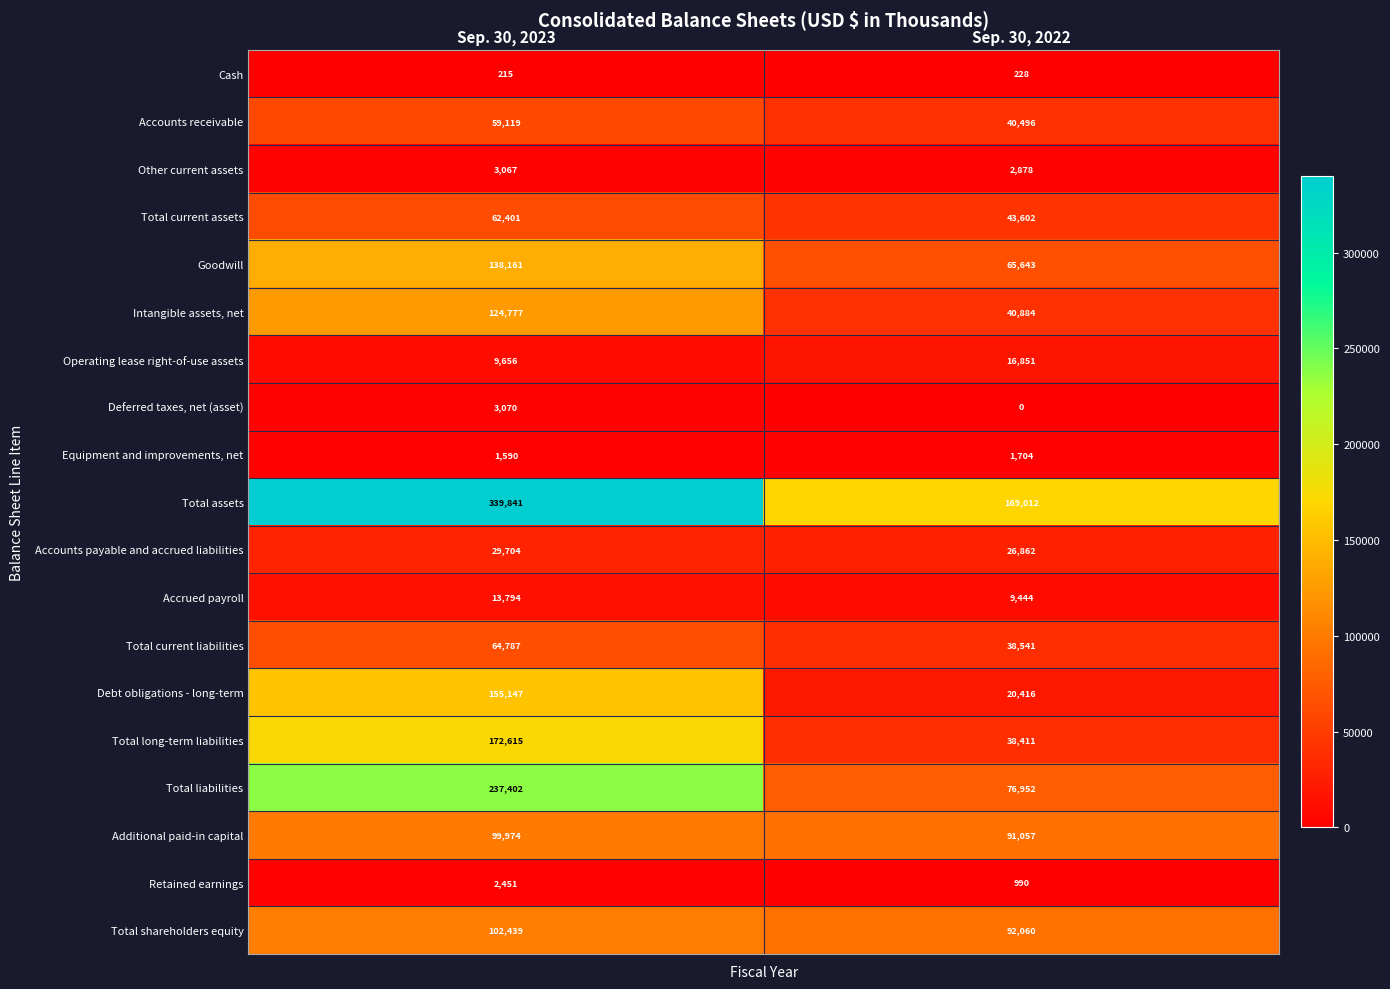

Is it true that Intangible assets, net equals 124777 at Sep. 30, 2023?

True